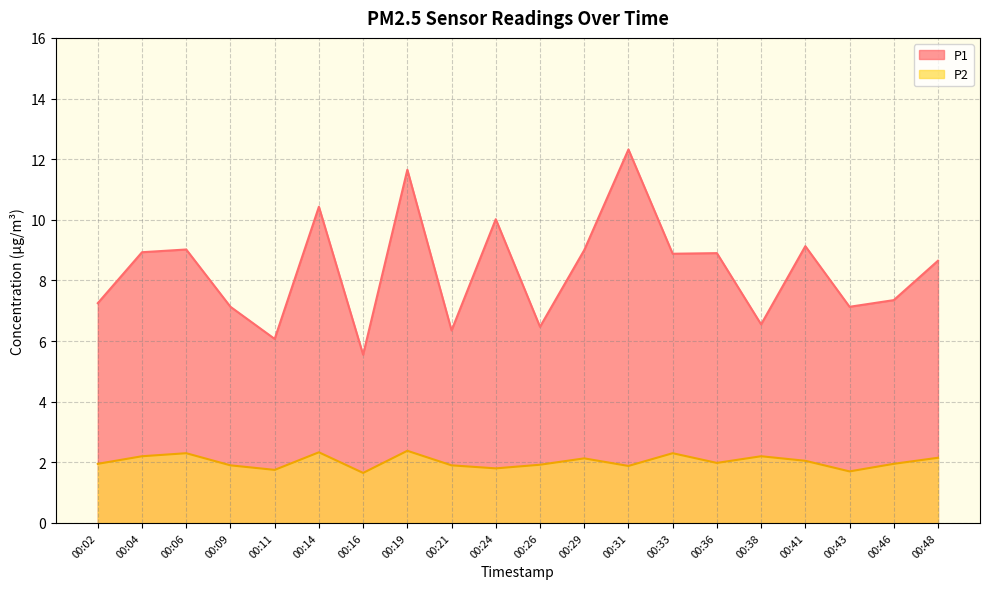

Which has a higher value, 00:24 or 00:11?

00:24